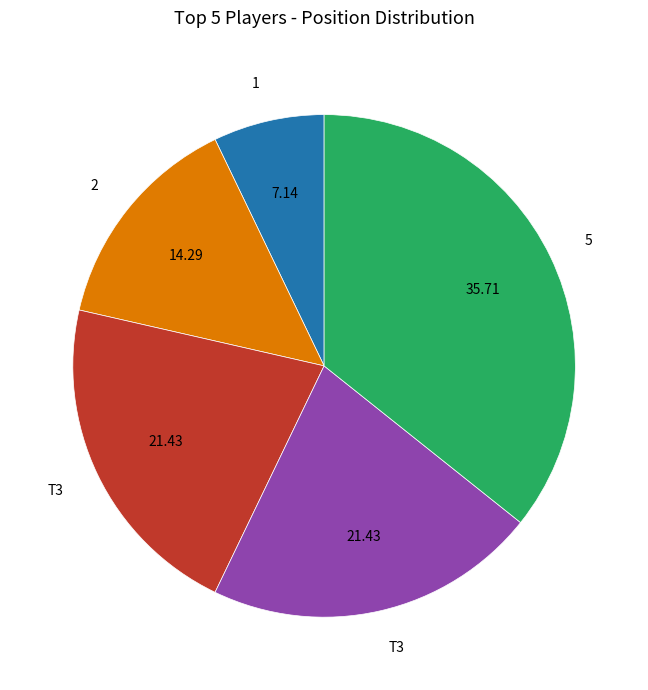

Does any single category account for the majority?

No